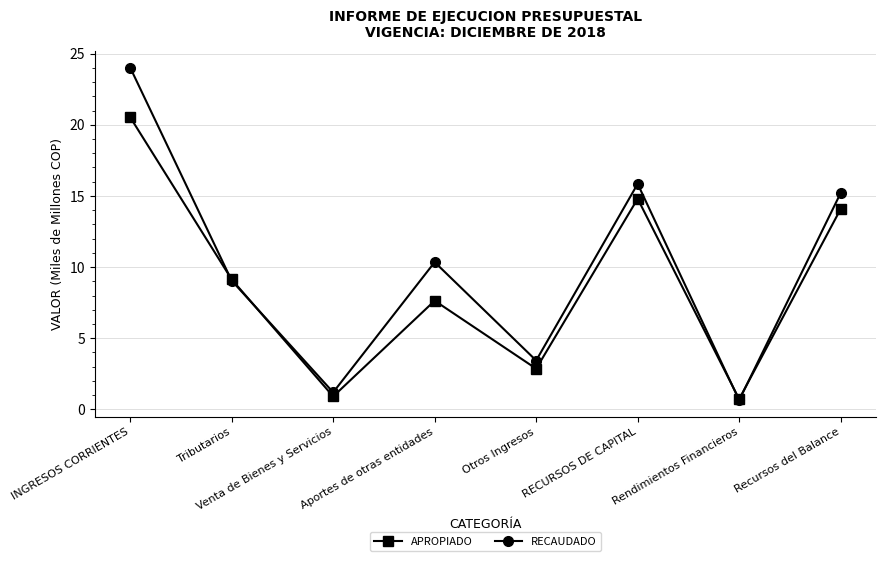

Which series has the widest spread of values?

RECAUDADO